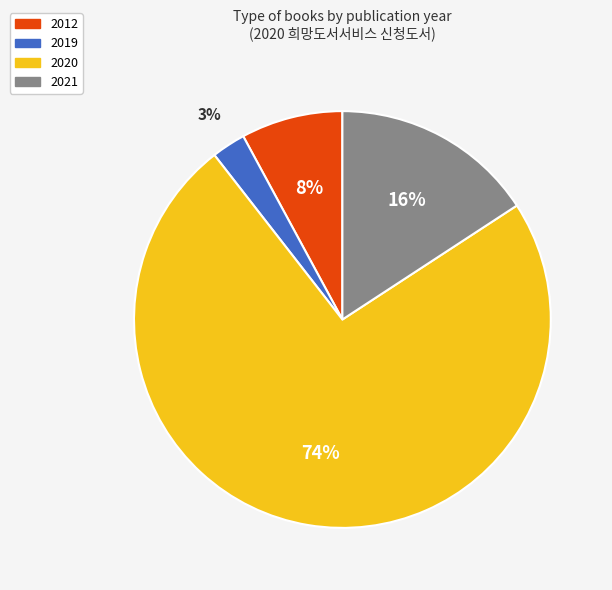

To the nearest percent, what portion does 2019 represent?

3%